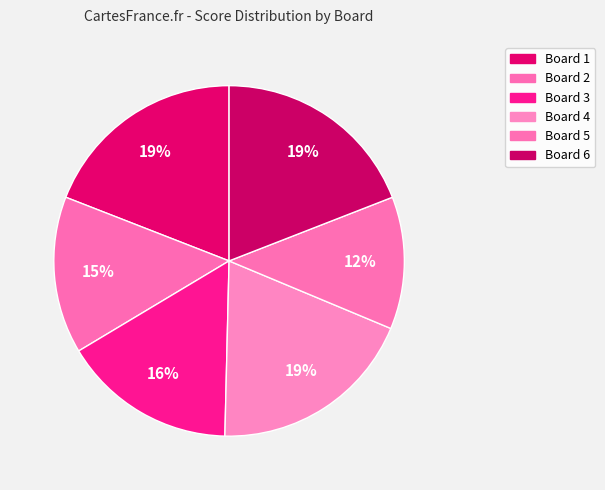

How many slices are in this pie chart?

6